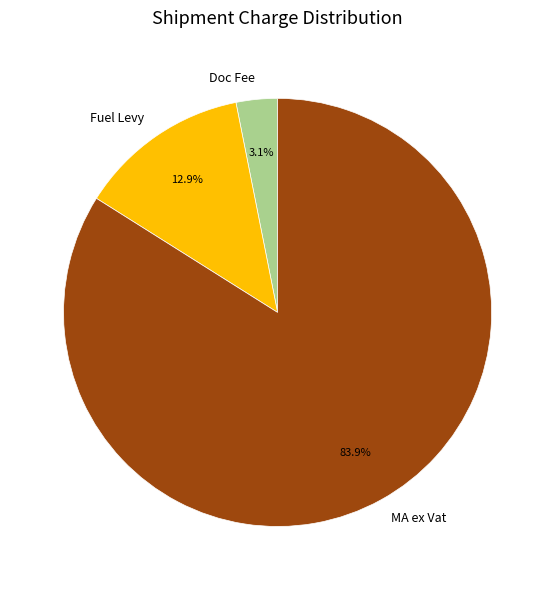

Is it true that Fuel Levy is 13% of the pie?

True